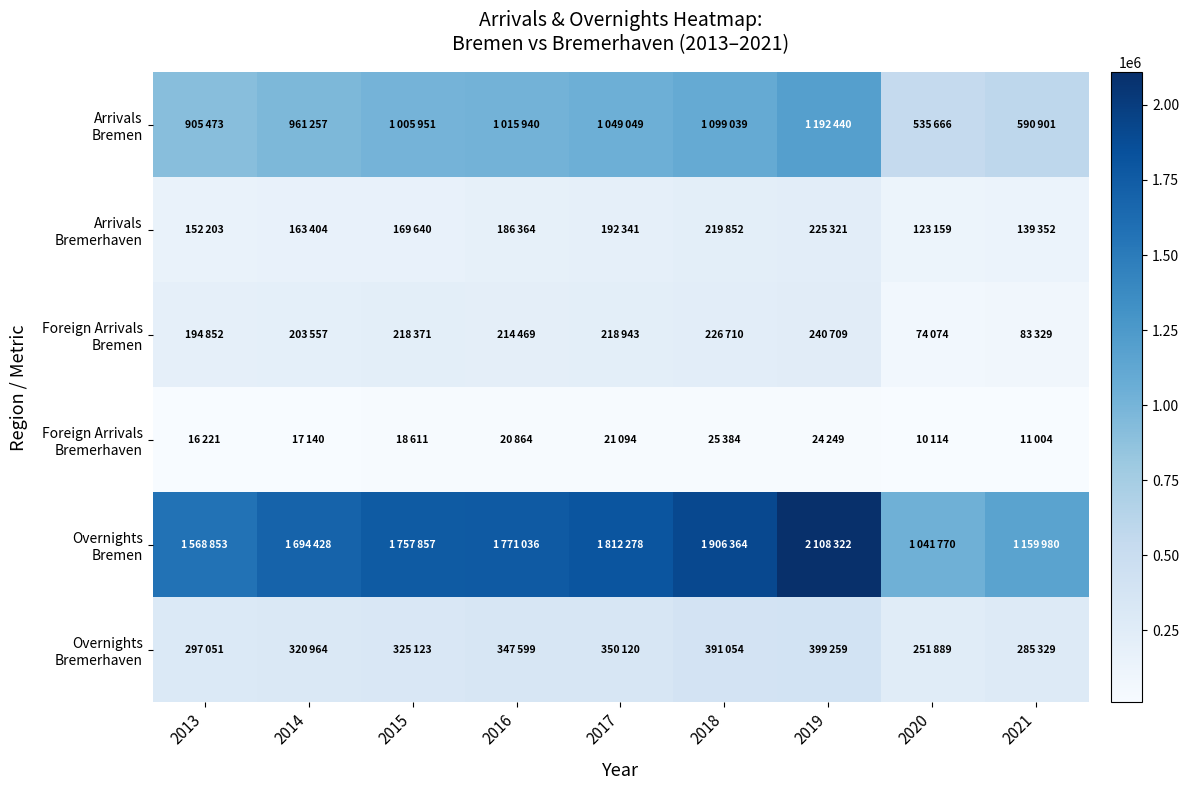

At which category does the chart reach its peak across all series?

2019